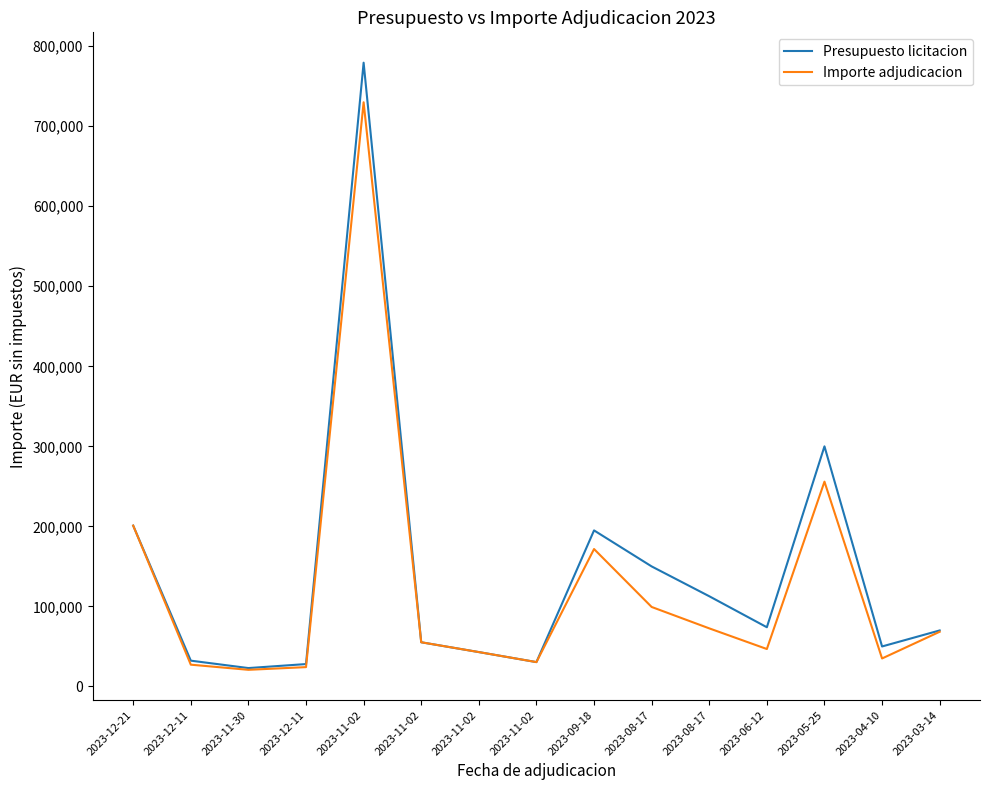

Which series has the largest range (max minus min)?

Presupuesto licitacion